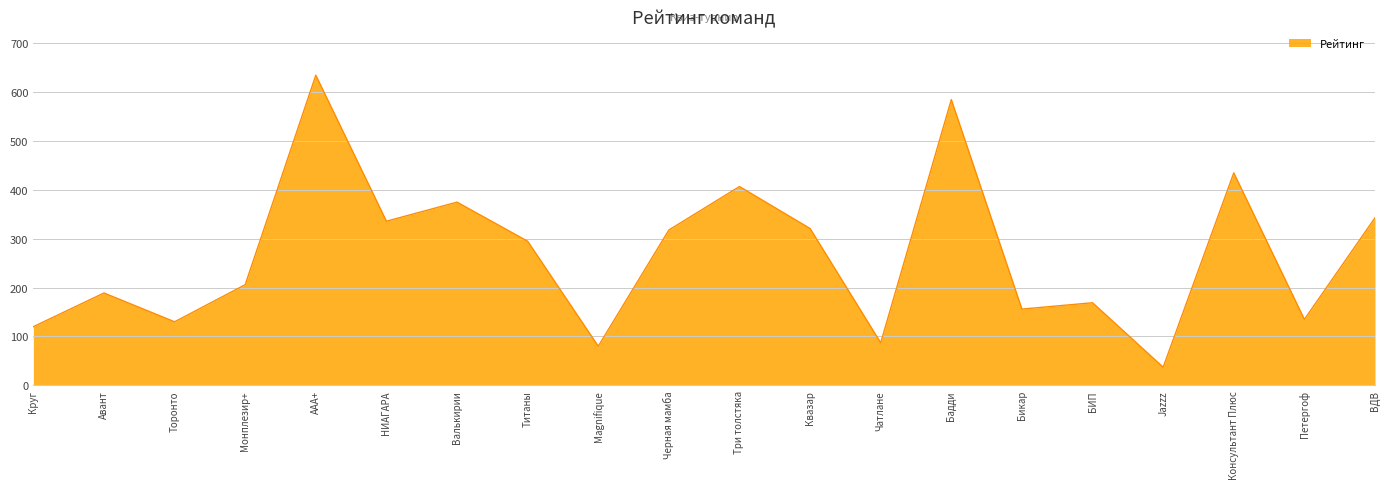

What is the maximum value shown in the chart?

635